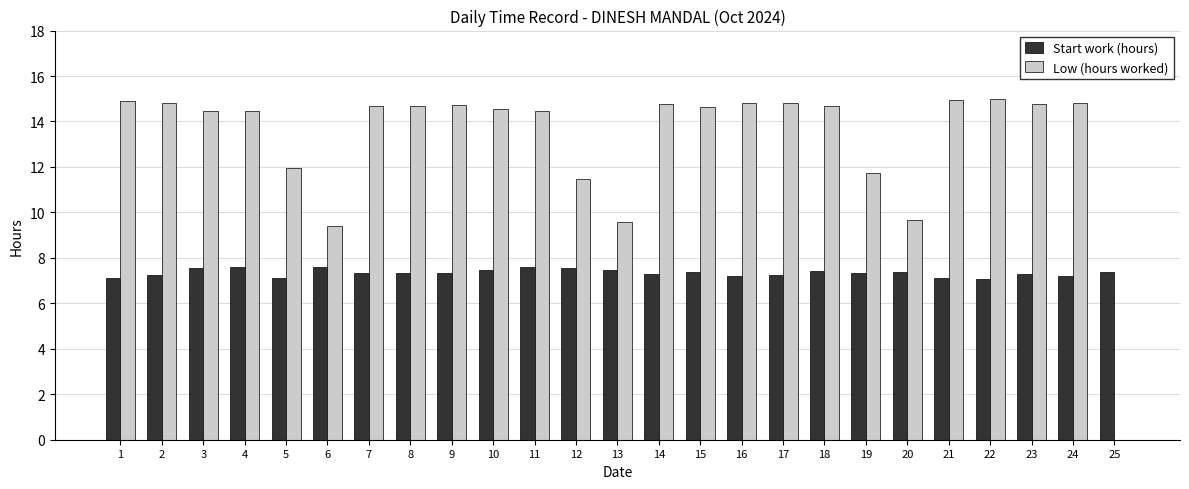

Which series changed the most between 21 and 25?

Low (hours worked)